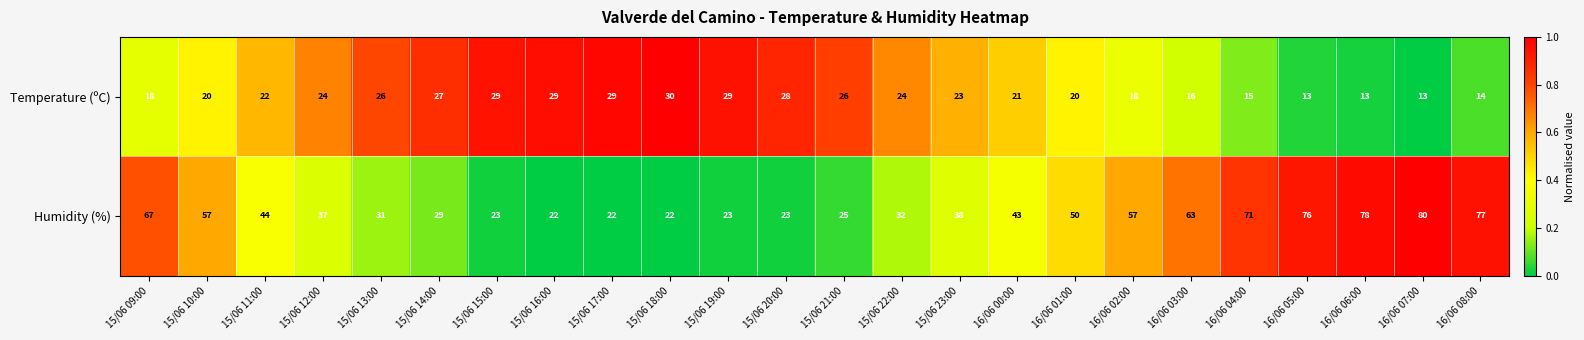

What is the lowest value of the Temperature (ºC) series?

13